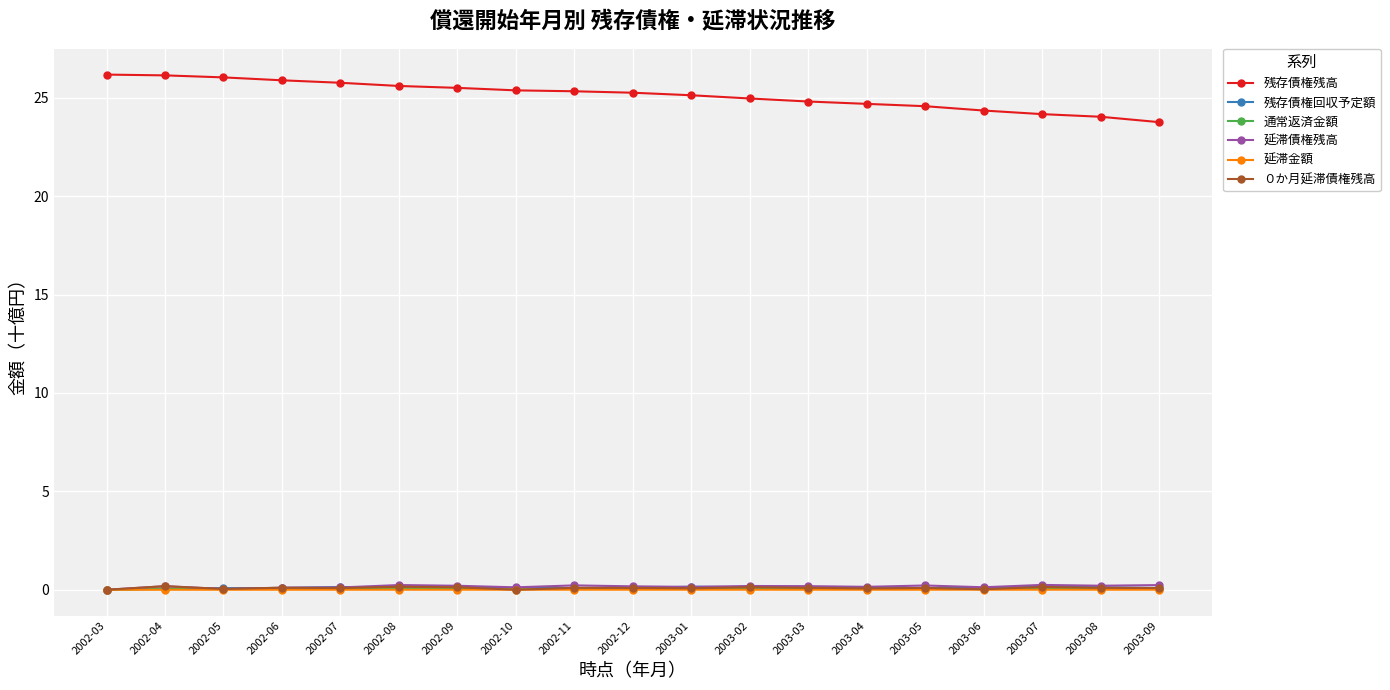

How many series are shown in this chart?

6